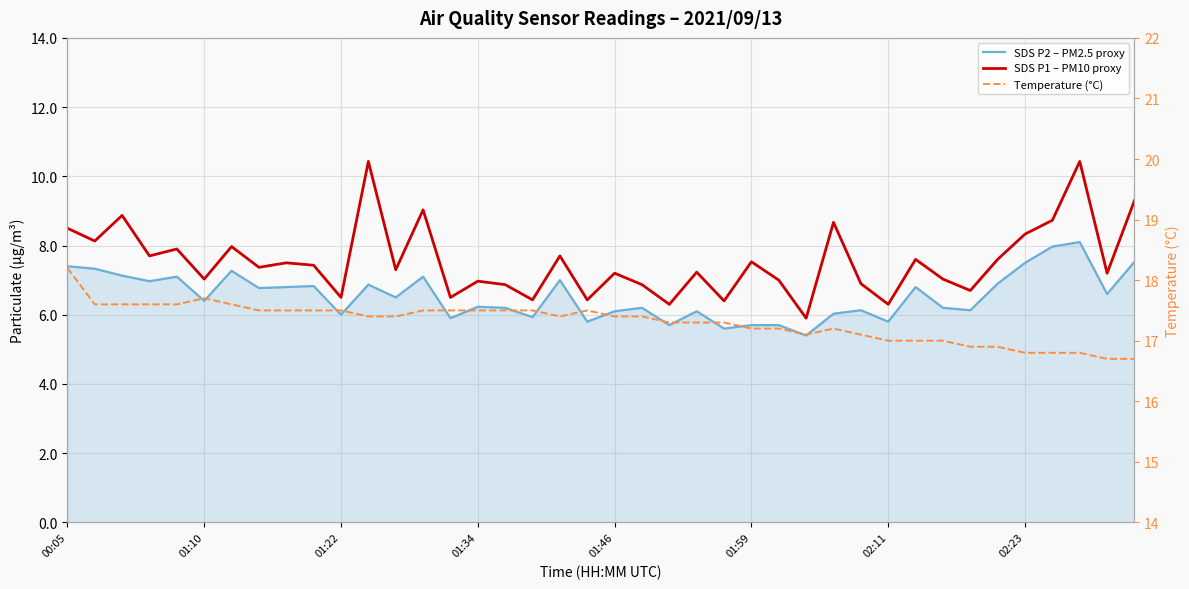

Which series changed the most between 01:22 and 36?

SDS P2 – PM2.5 proxy